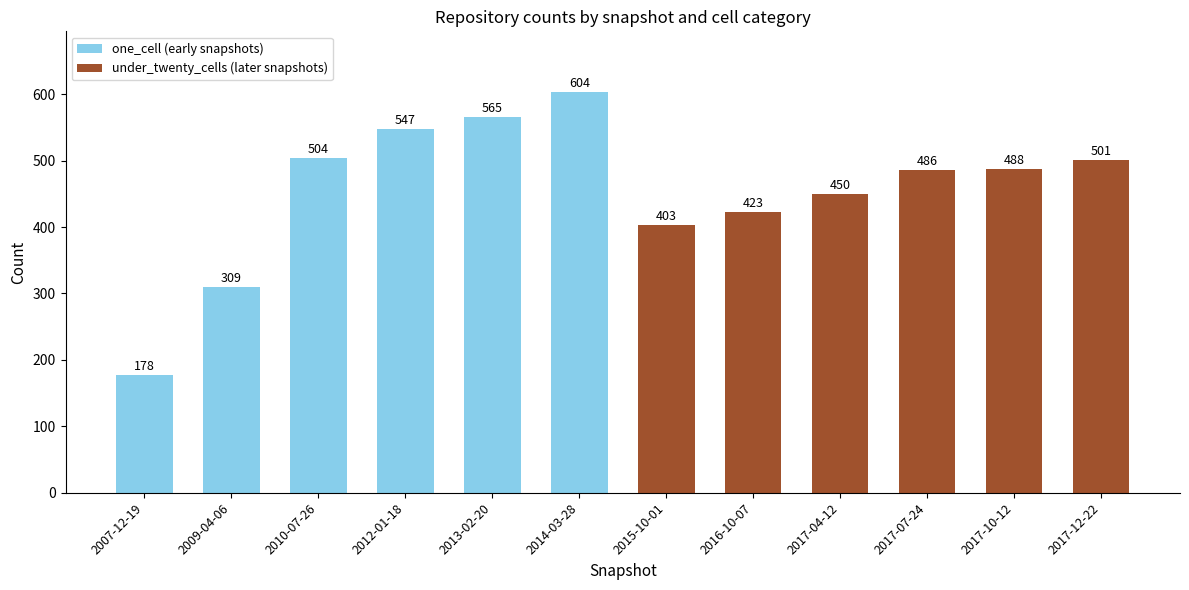

What is the difference between the values at 2017-10-12 and 2017-04-12?

38